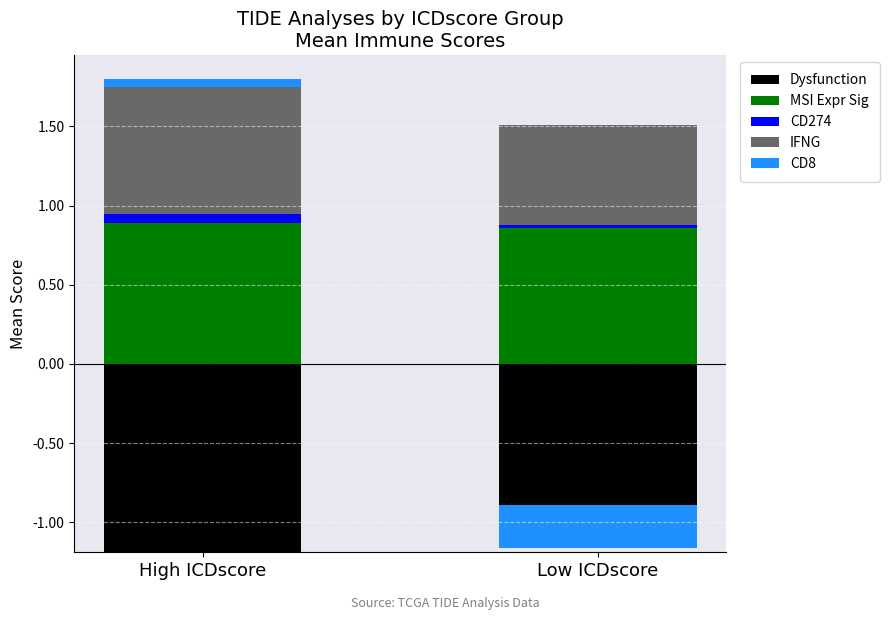

What is the label of the 2nd bar from the left?

Low ICDscore